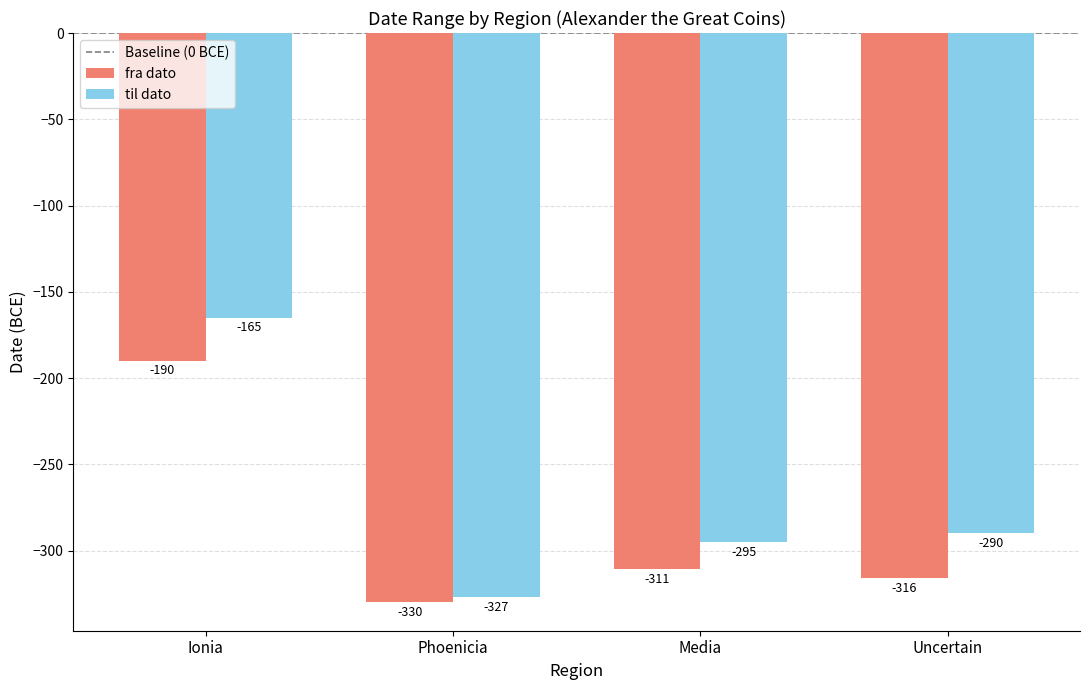

At which label is til dato closest to -246?

Uncertain